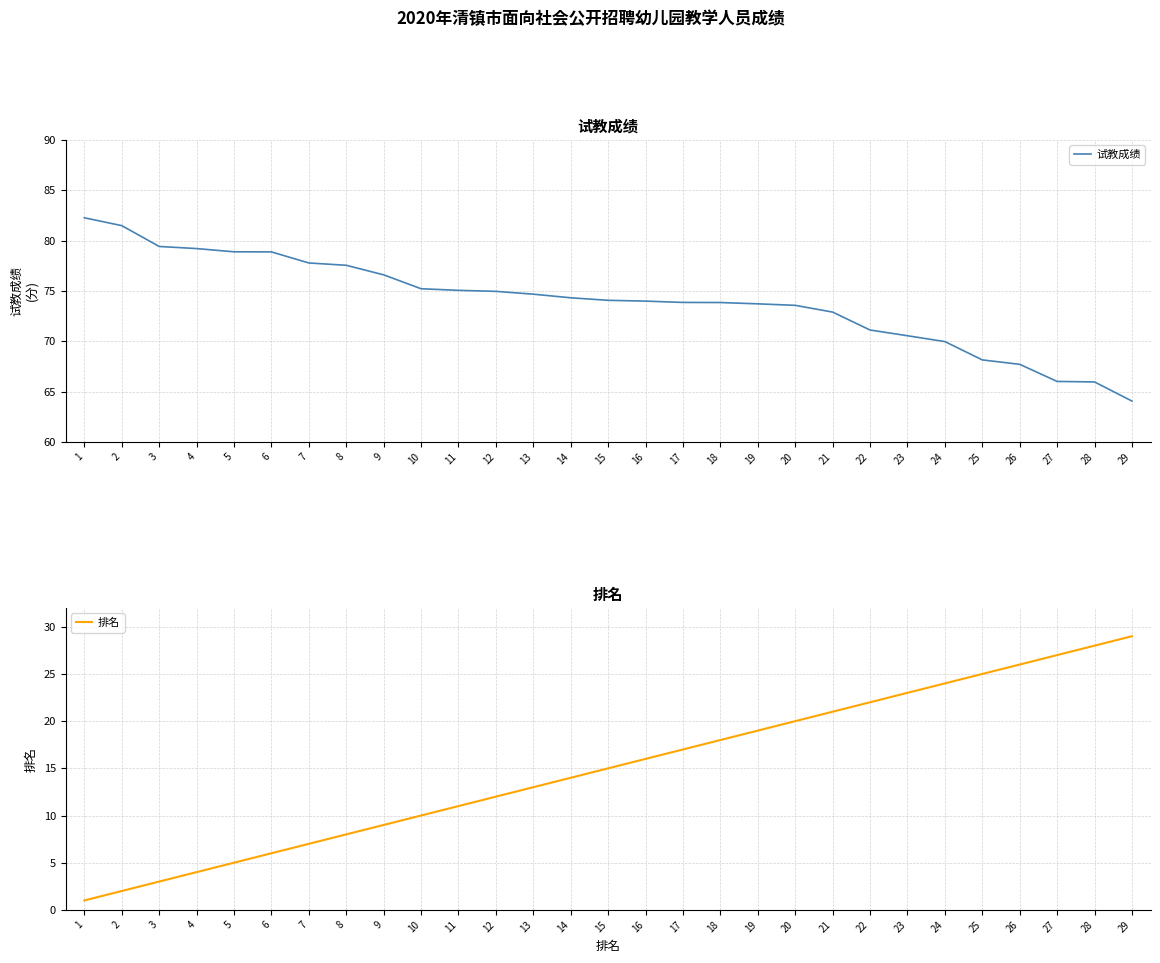

What is the approximate value of 试教成绩 at 9?

76.6